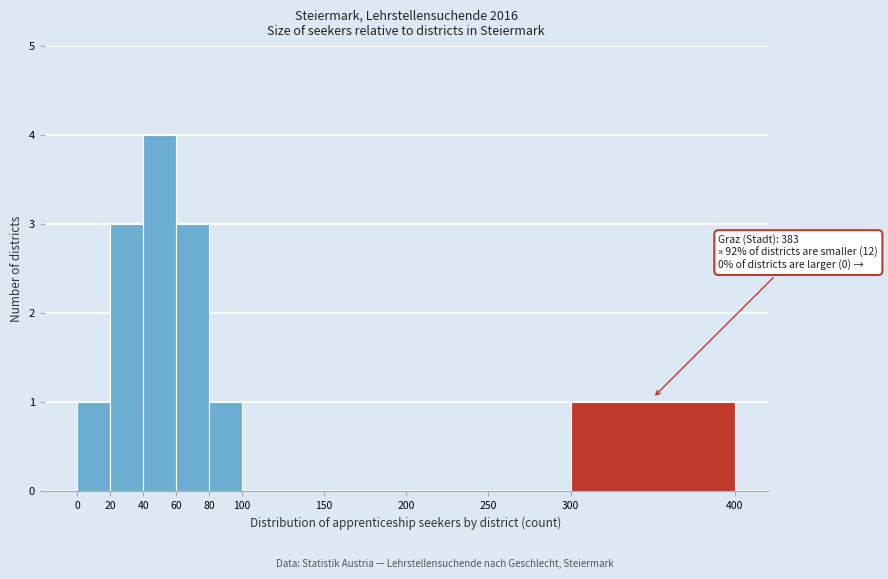

Which range on the x-axis has the tallest bar?

40 to 60